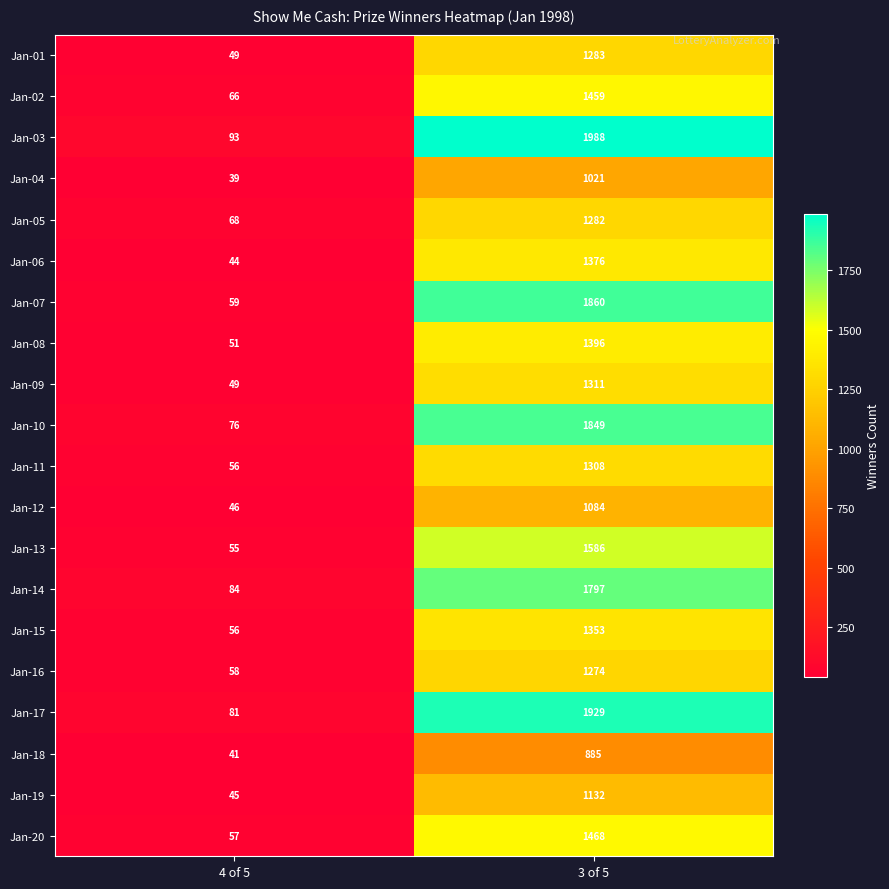

What is the sum of the Jan-15 values at 3 of 5 and 4 of 5?

1409